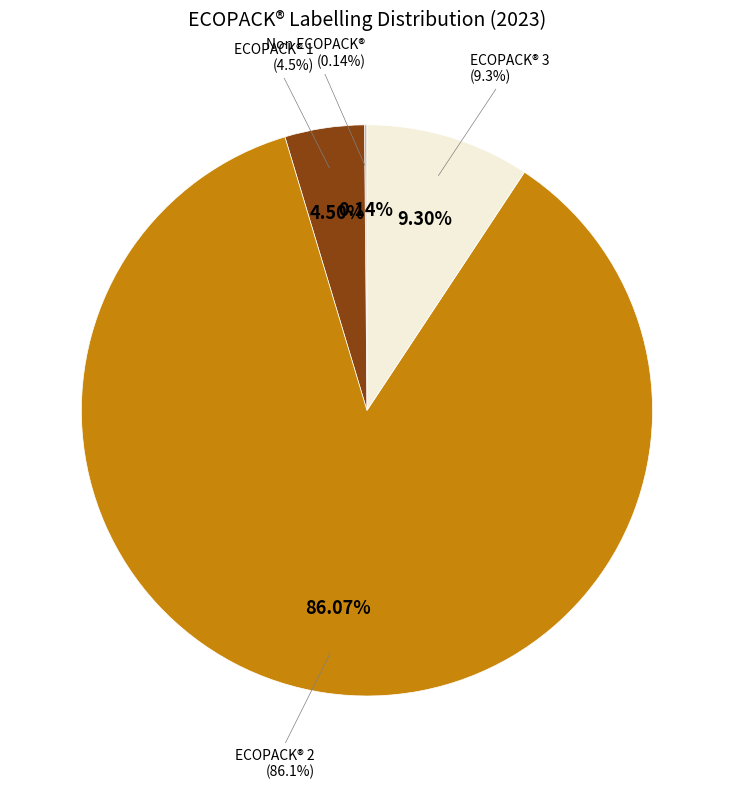

Rank the categories by value from lowest to highest.

Non ECOPACK®, ECOPACK® 1, ECOPACK® 3, ECOPACK® 2